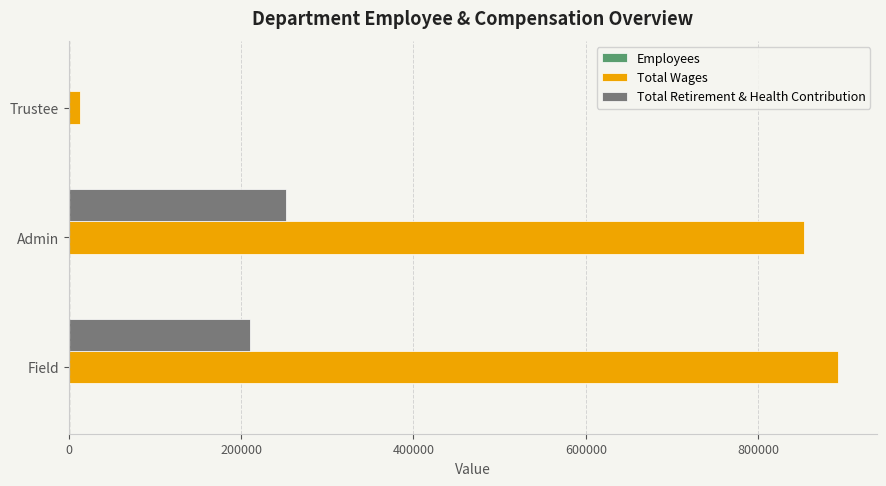

At which label is Total Wages closest to 453150?

Admin